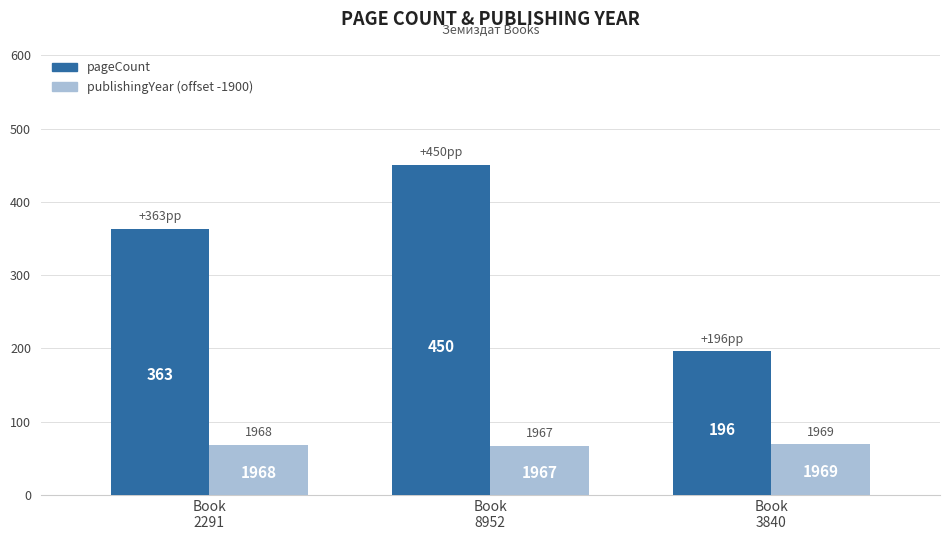

What is the average value of the pageCount series?

336